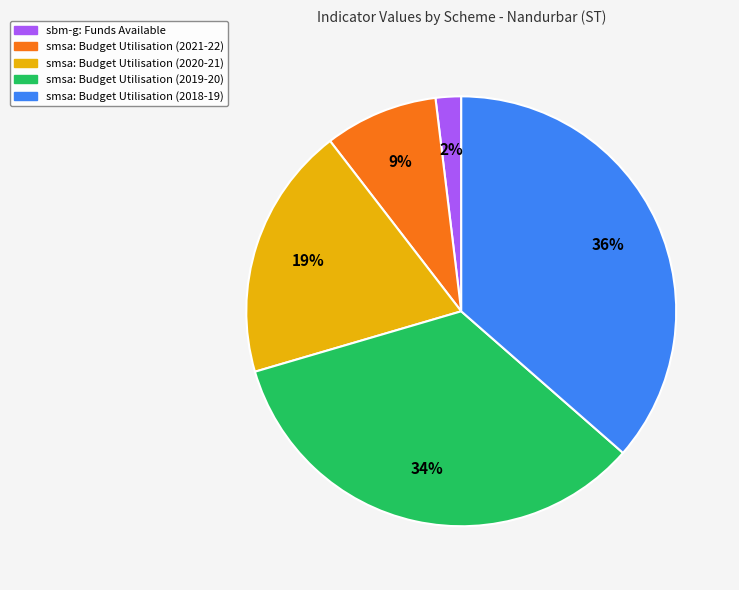

To the nearest percent, what portion does smsa: Budget Utilisation (2018-19) represent?

36%